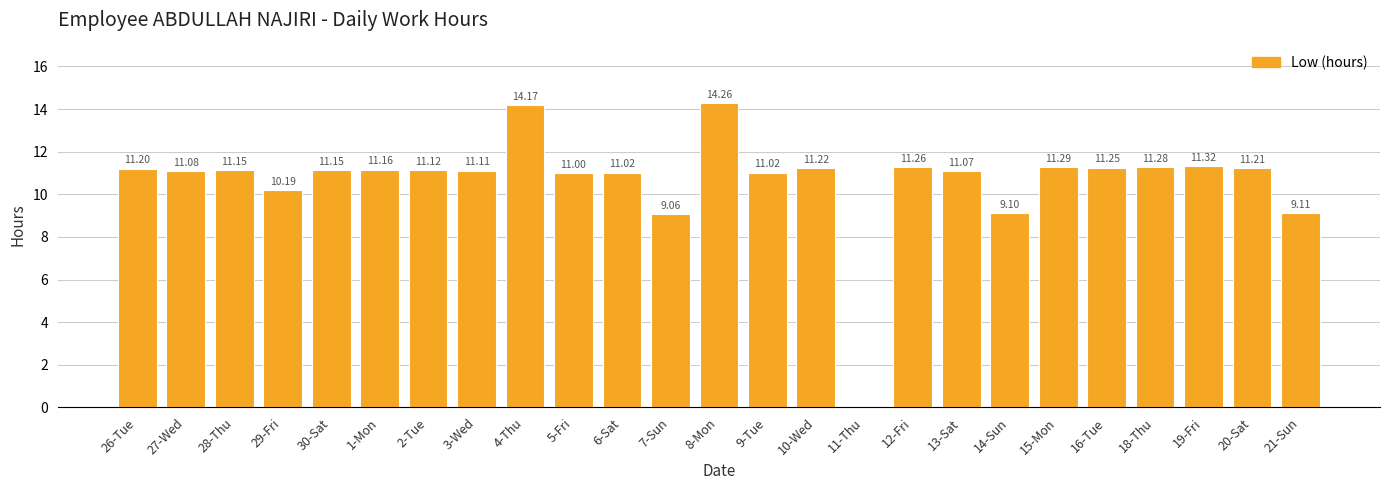

What is the change in value from 4-Thu to 13-Sat?

-3.1